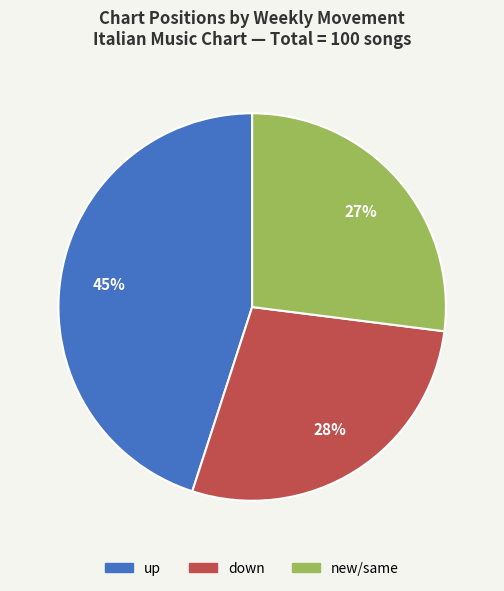

Approximately how many times larger is the value at up compared to down?

1.6